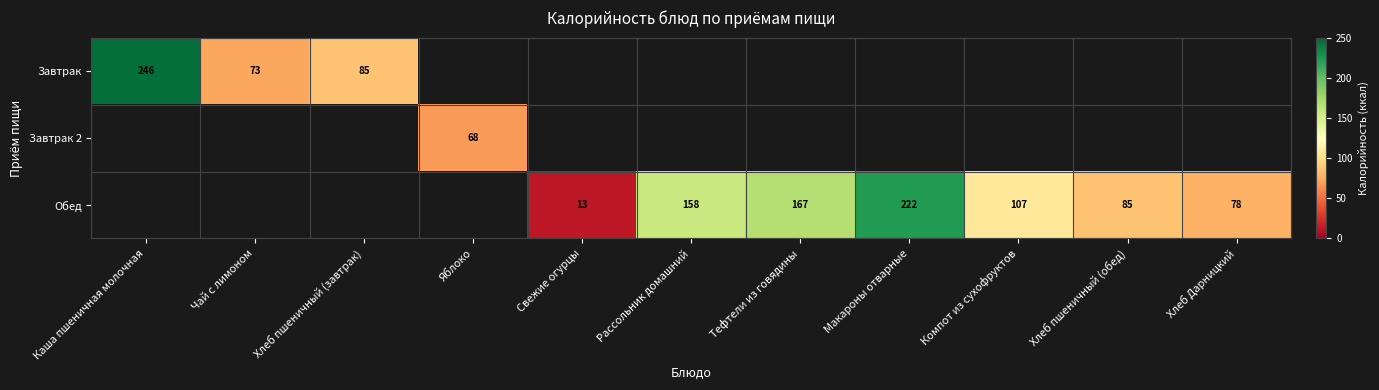

At which category does the chart reach its minimum across all series?

Свежие огурцы